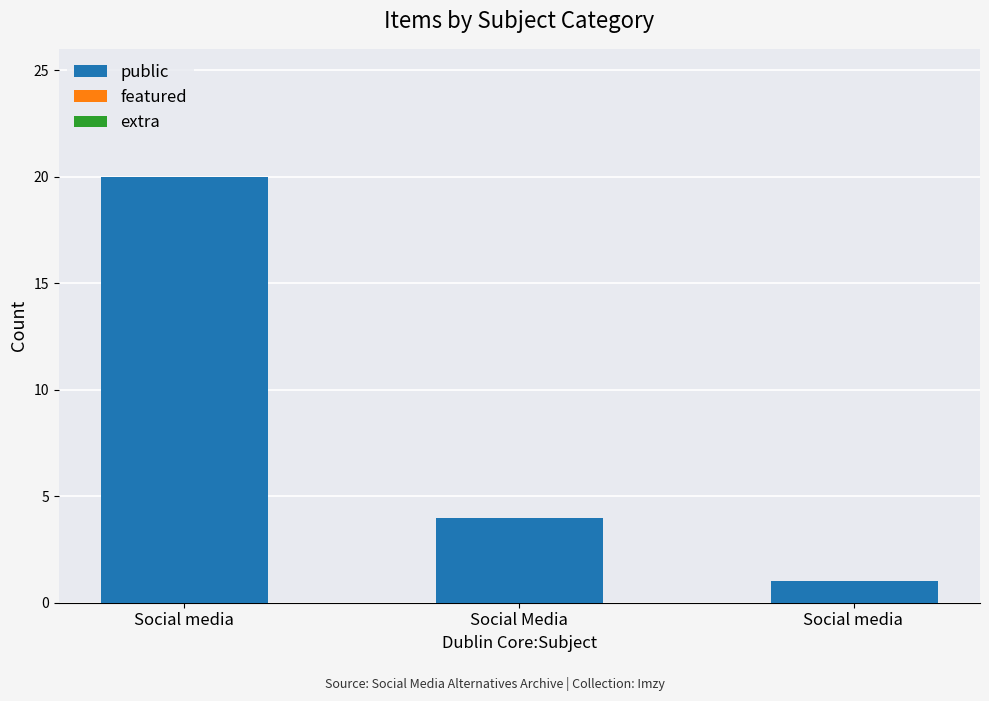

What is the difference between the maximum and minimum values?

19